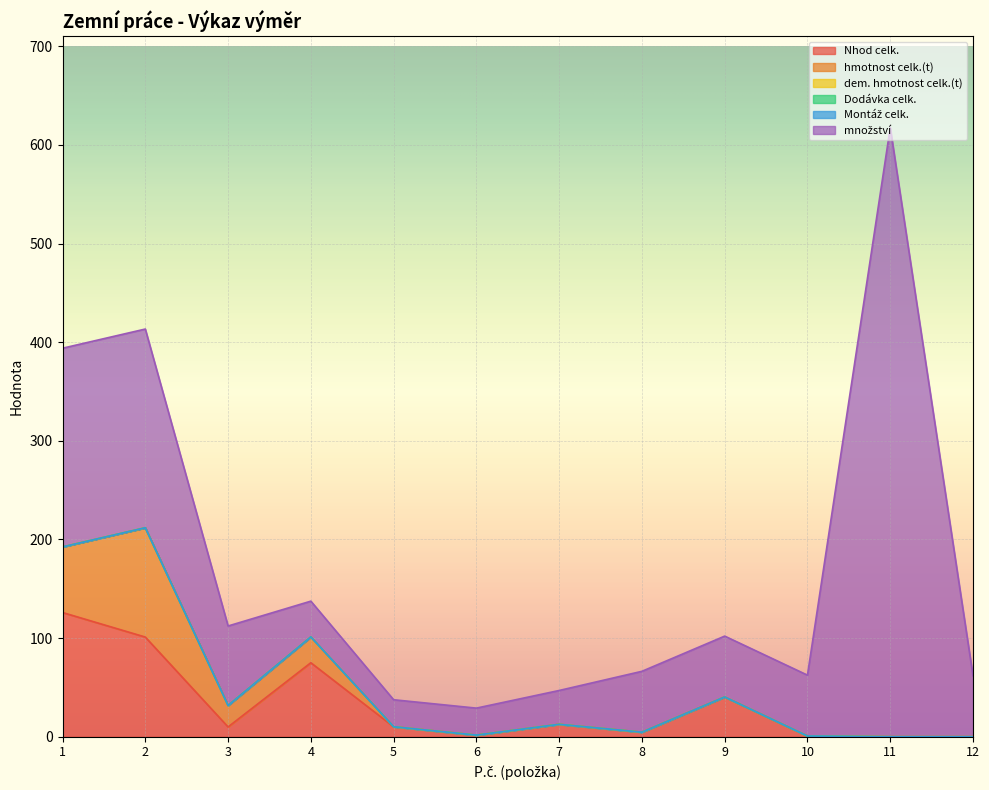

Which series has the largest total across all categories?

množství